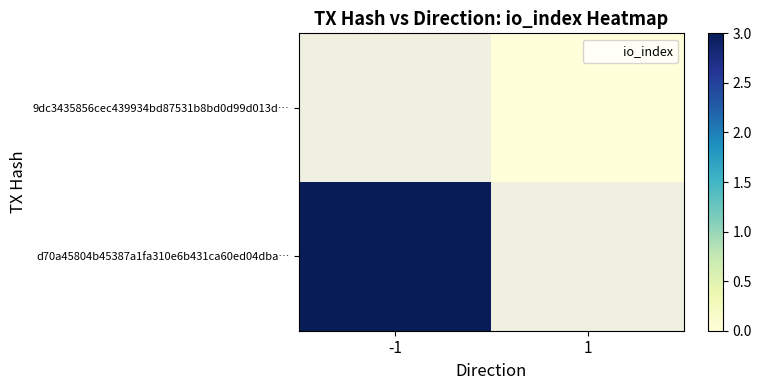

Which category has the highest value across all series?

-1